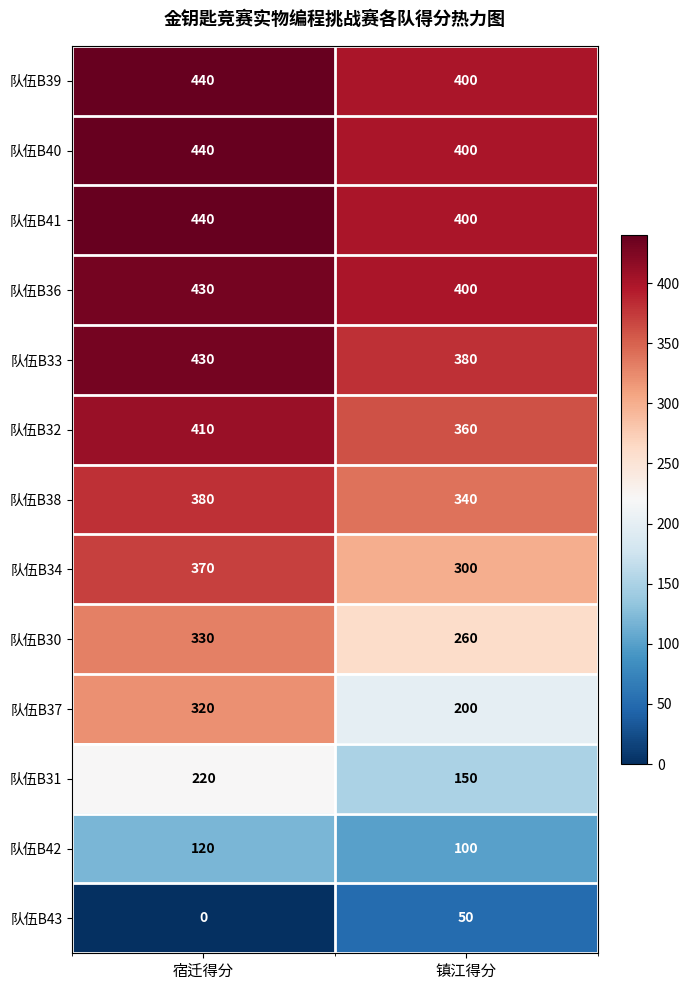

What is the spread (max minus min) of values at 镇江得分?

350